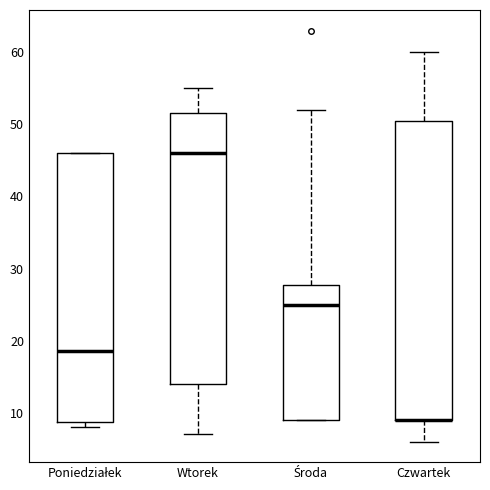

Reading left to right, transcribe this box plot: for each box, give where its median line is, the range the box spans, and where its two whiskers end, as read against the y-axis. The values are not printed on the chart, so give them approximately, as read against the axis.

Poniedziałek: median 19, box 9 to 46, whiskers 8 to 46
Wtorek: median 46, box 14 to 52, whiskers 7 to 55
Środa: median 25, box 9 to 28, whiskers 9 to 52
Czwartek: median 9 (drawn on the box's lower edge), box 9 to 51, whiskers 6 to 60